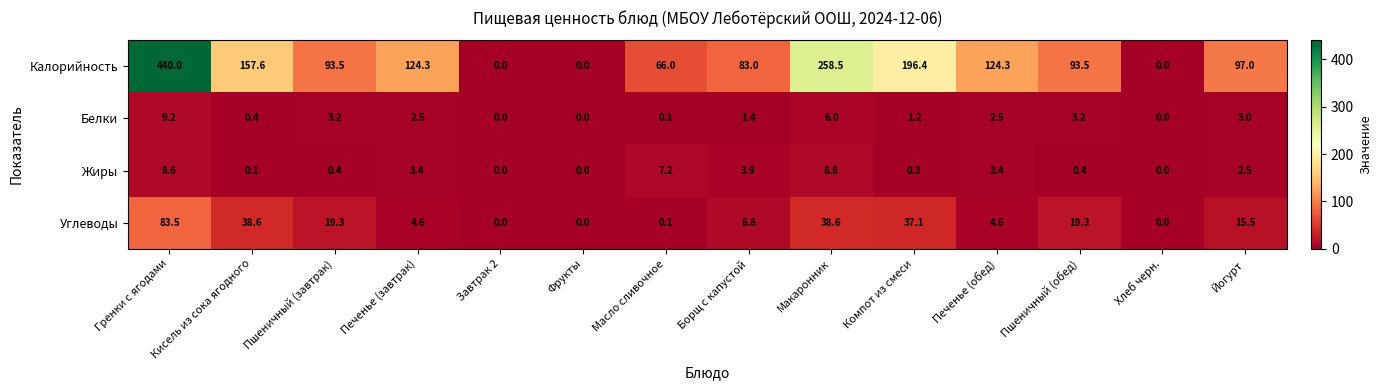

How many values in the Жиры series are below 2?

7